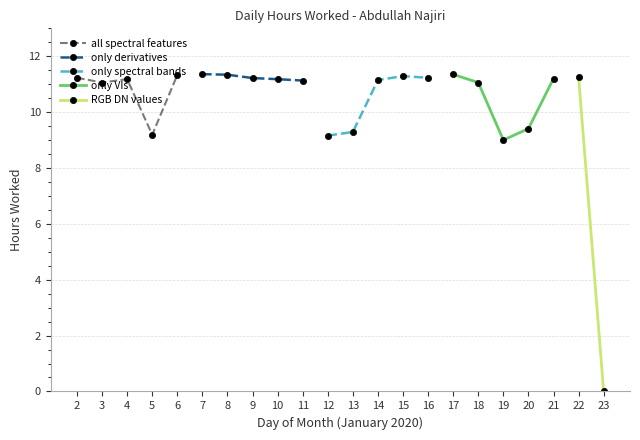

Rank the categories by value from highest to lowest.

7, 17, 8, 6, 15, 22, 2, 16, 9, 21, 4, 10, 14, 11, 3, 18, 20, 13, 5, 12, 19, 23